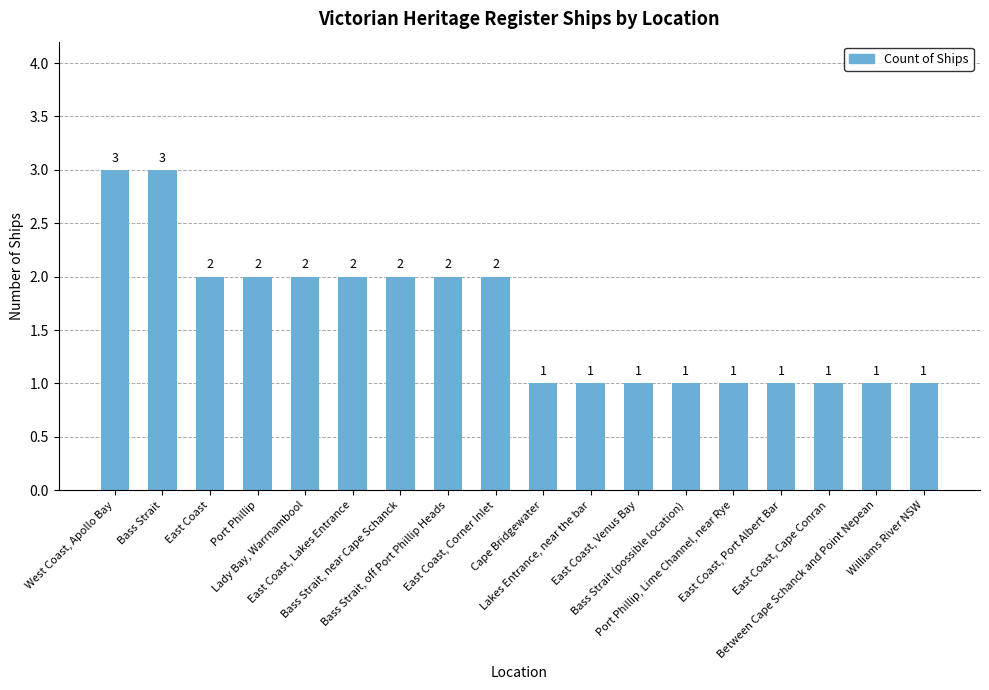

What is the sum of the values at East Coast and Williams River NSW?

3